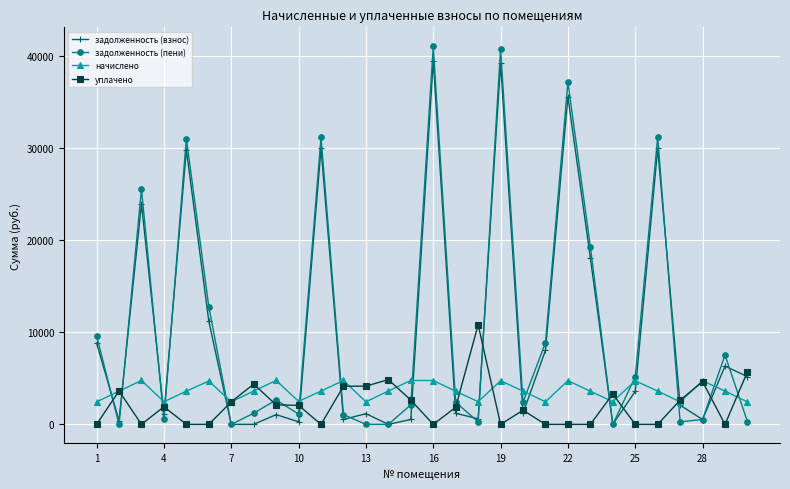

What is the greatest value displayed?

41040.2